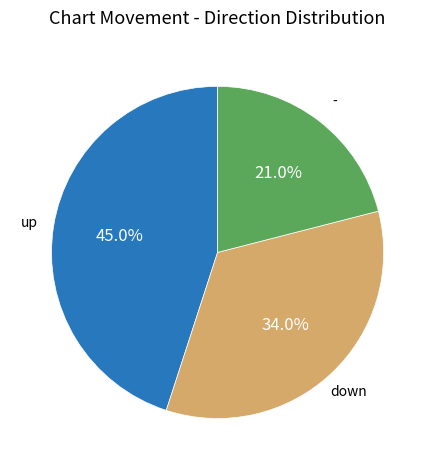

Is there a majority slice in this chart?

No